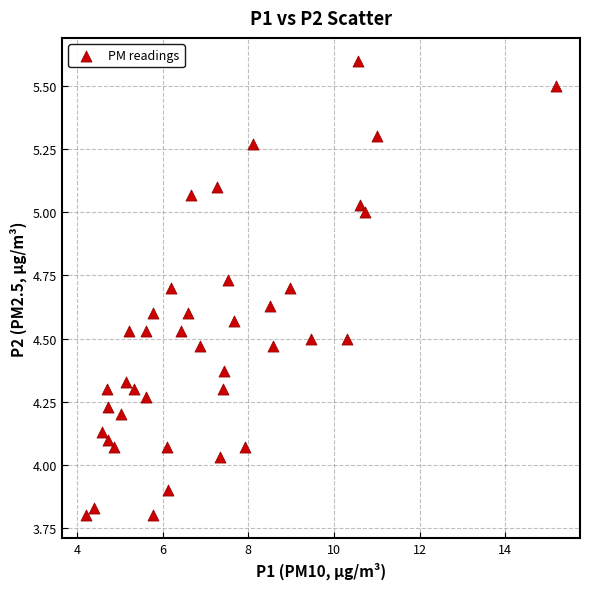

What is the range of Y values (max minus min)?

1.8